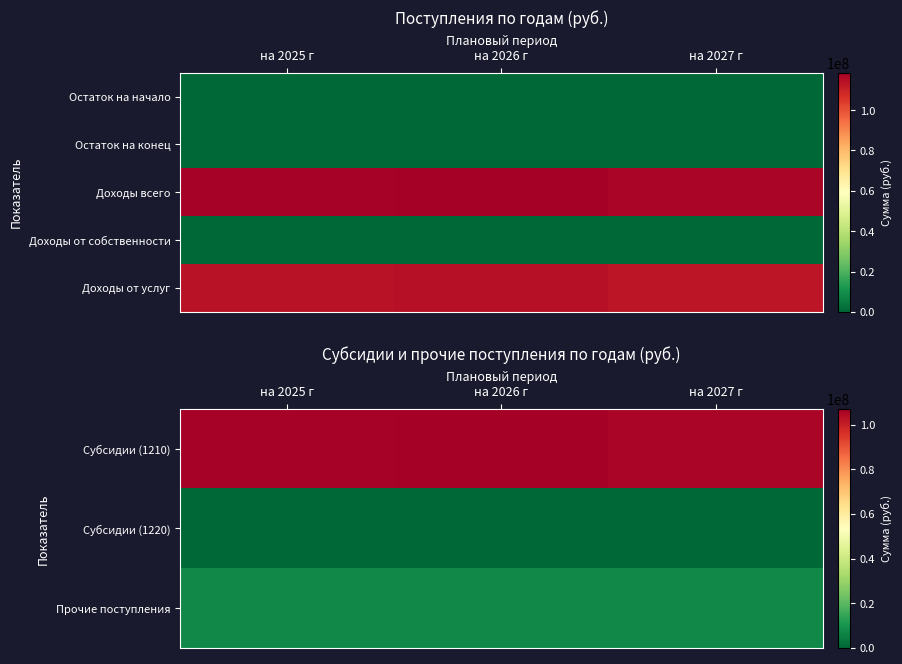

How many data points does each series have?

3